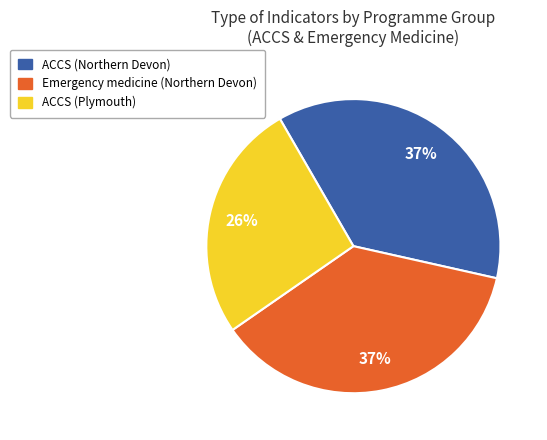

Is Emergency medicine (Northern Devon) the majority of the pie?

No